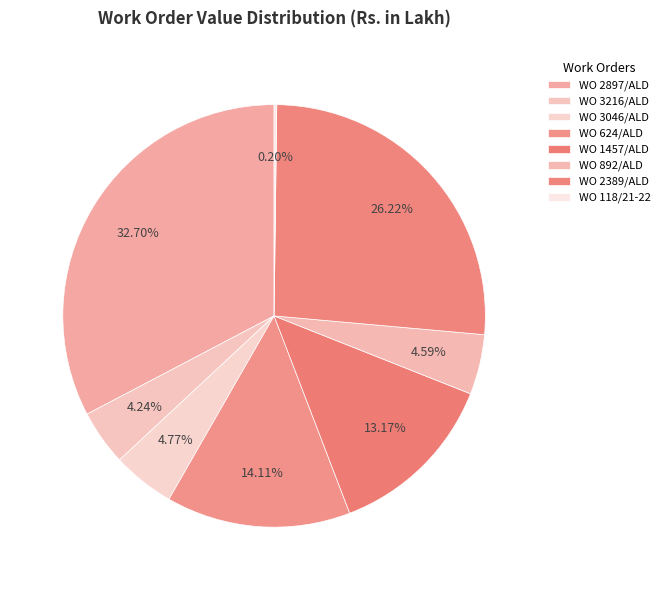

What percentage is the WO 1457/ALD slice, to the nearest percent?

13%